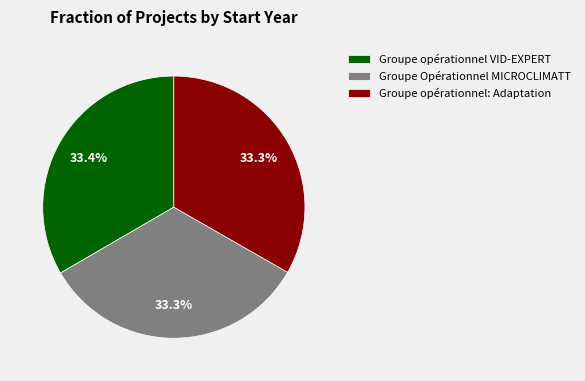

Is it true that Groupe Opérationnel MICROCLIMATT is 43% of the pie?

False